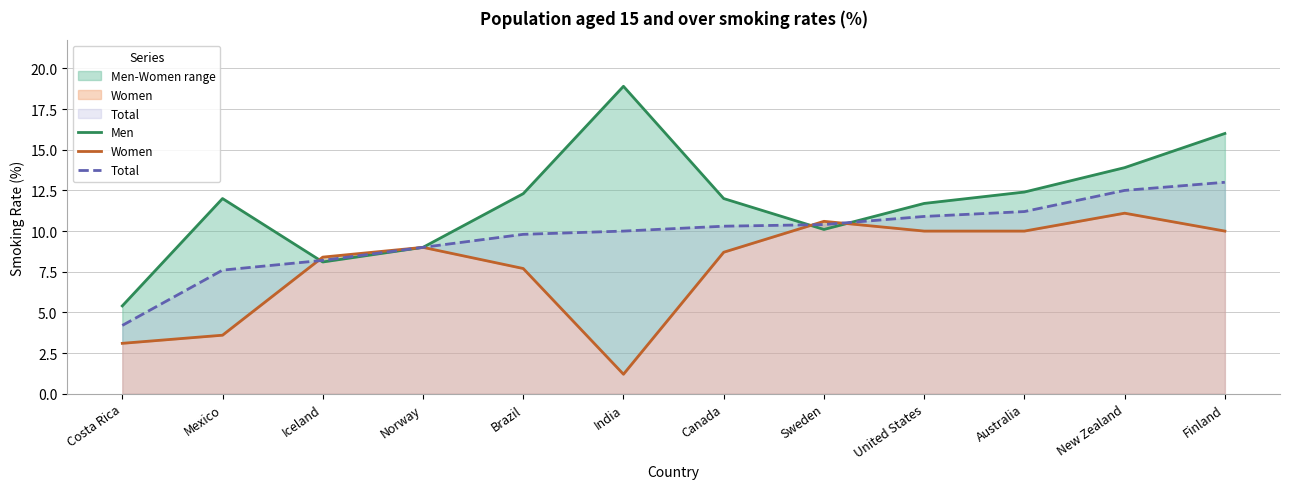

Count the number of data series in this chart.

3